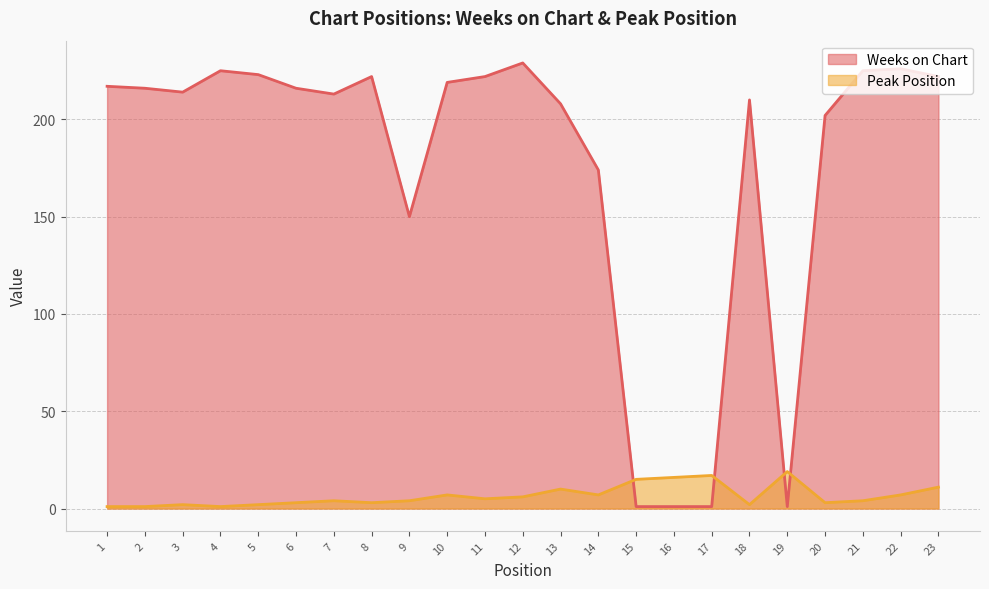

Reading right to left, transcribe all the data shown in this chart.

Weeks on Chart: 222	226	225	202	1	210	1	1	1	174	208	229	222	219	150	222	213	216	223	225	214	216	217
Peak Position: 11	7	4	3	19	2	17	16	15	7	10	6	5	7	4	3	4	3	2	1	2	1	1